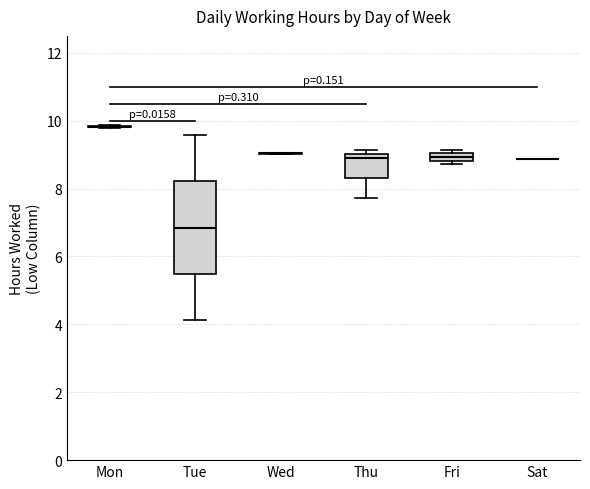

Comparing the boxes themselves (not the whiskers), which one is the tallest?

Tue